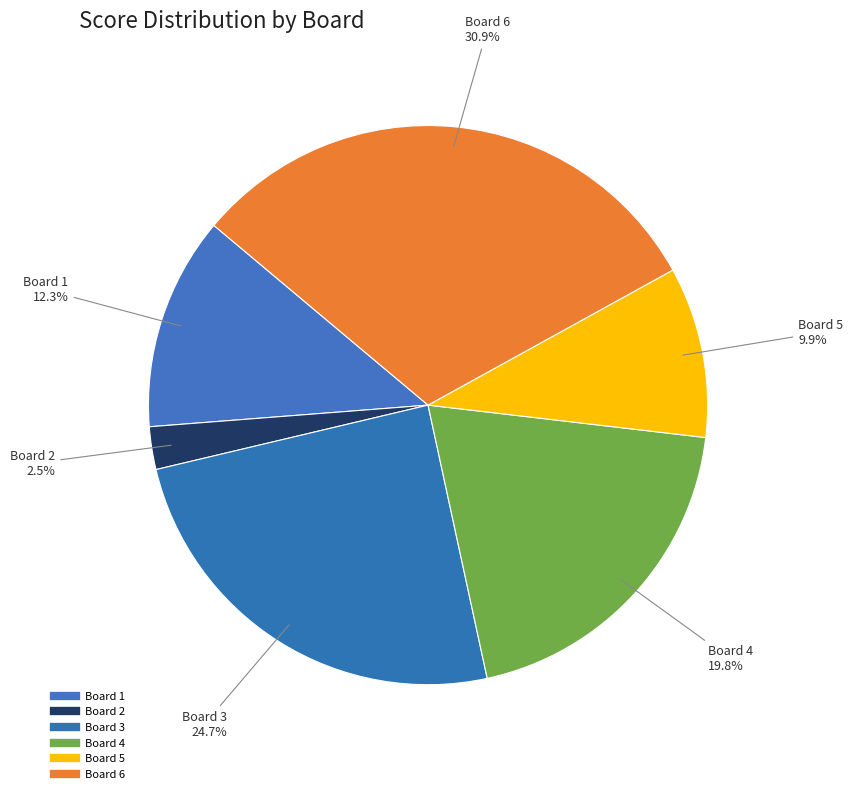

How many slices are in this pie chart?

6